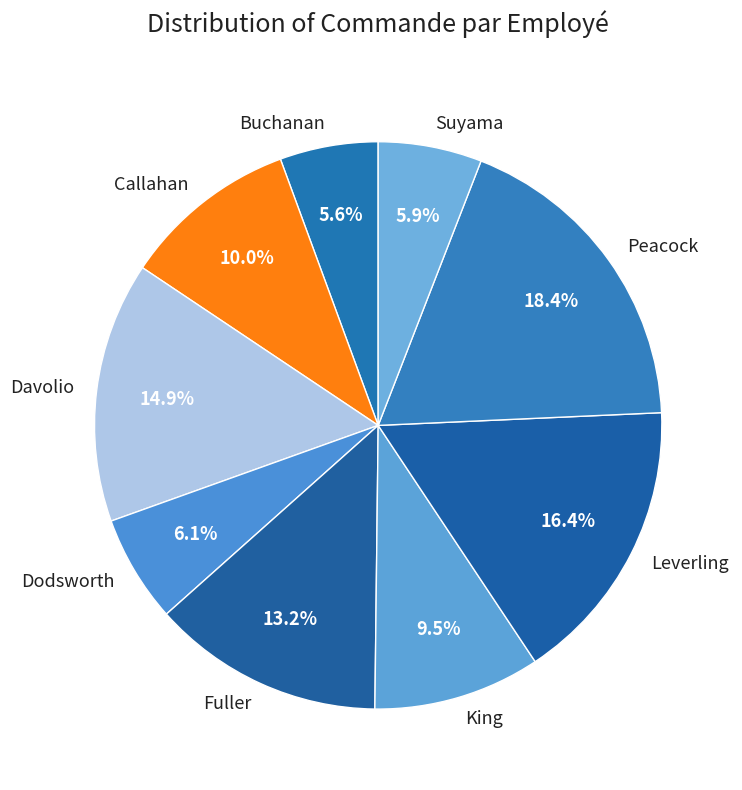

Is there a majority slice in this chart?

No